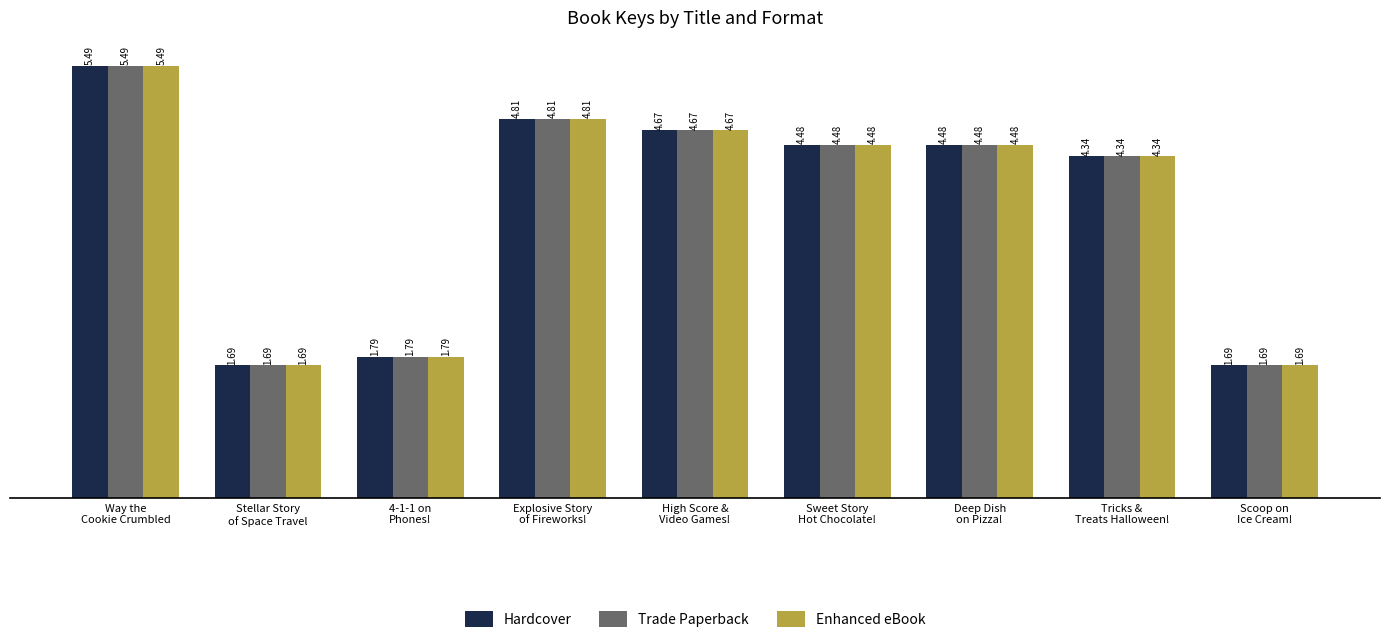

At which category is the sum across all series the highest?

Way the
Cookie Crumbled